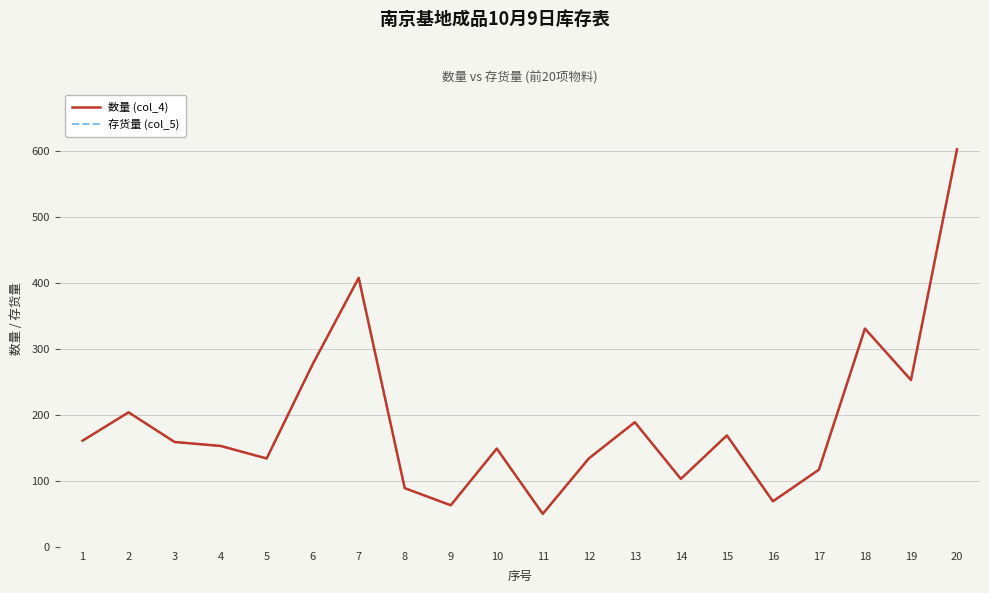

What is the value of the 数量 (col_4) point at the 2nd from the left?

204